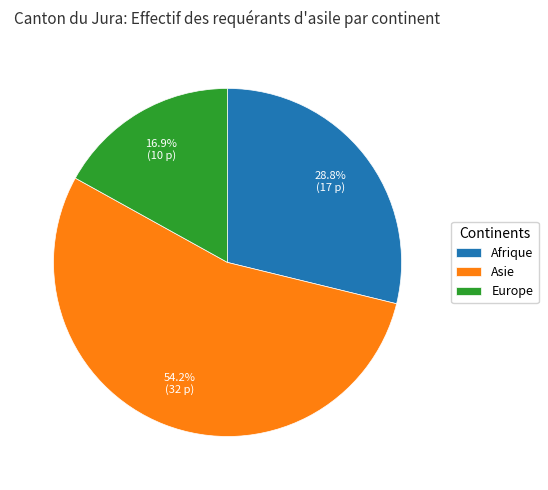

Rank the categories by value from highest to lowest.

Asie, Afrique, Europe